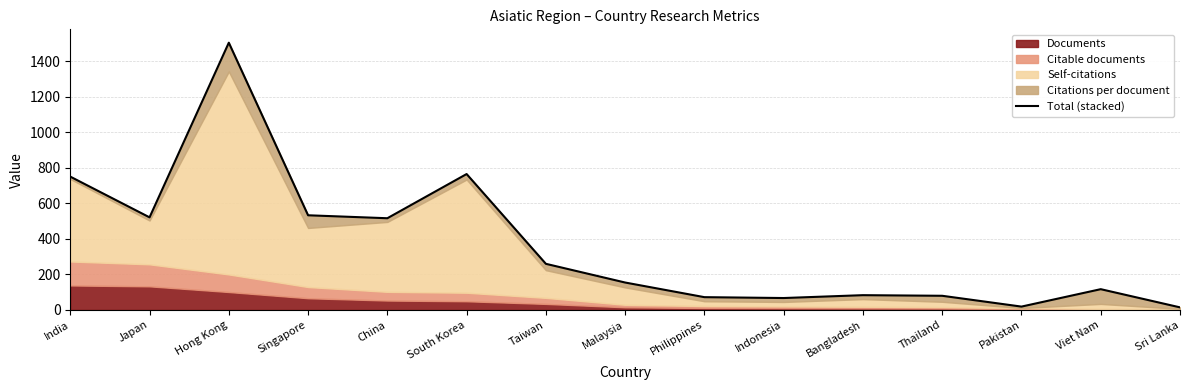

The value at Bangladesh is 134.2. True or false?

False